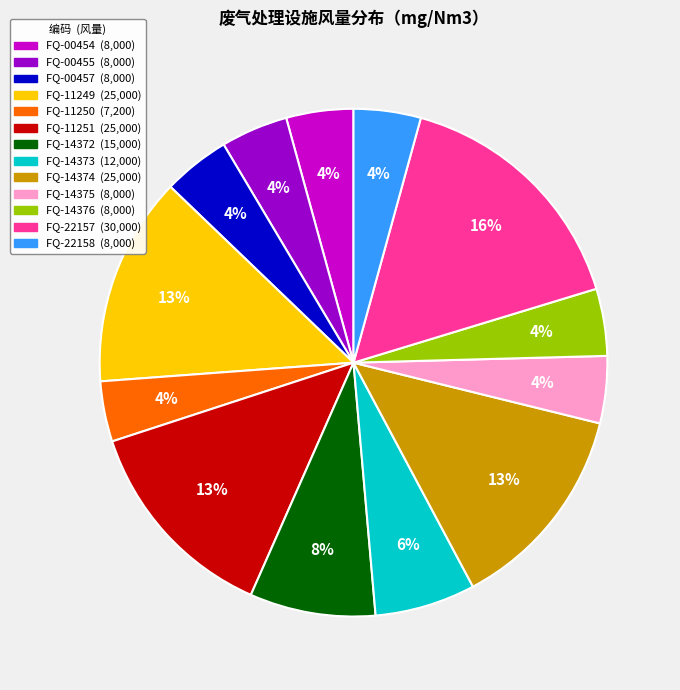

True or false: FQ-22158 accounts for 4% of the total.

True